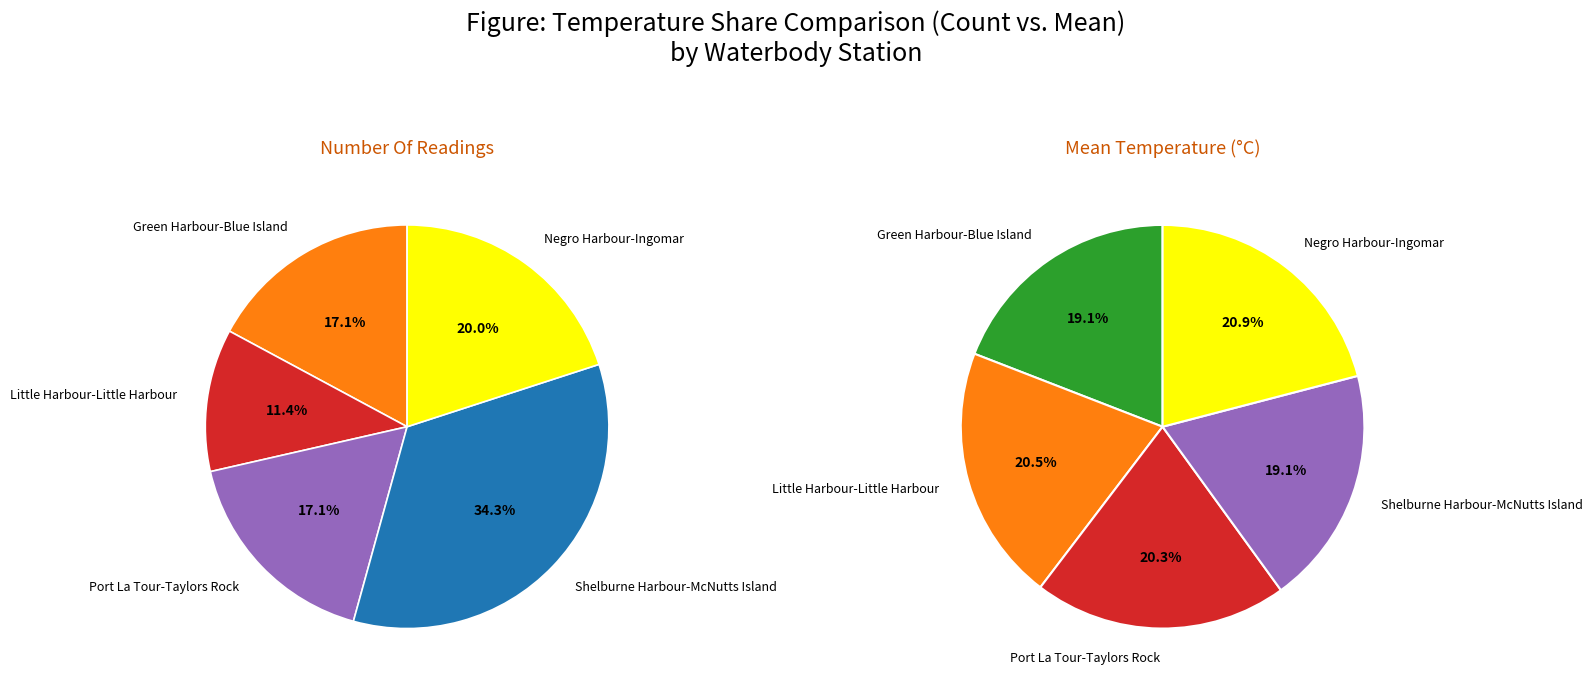

Is the sum of Negro Harbour-Ingomar and Port La Tour-Taylors Rock greater than half?

No